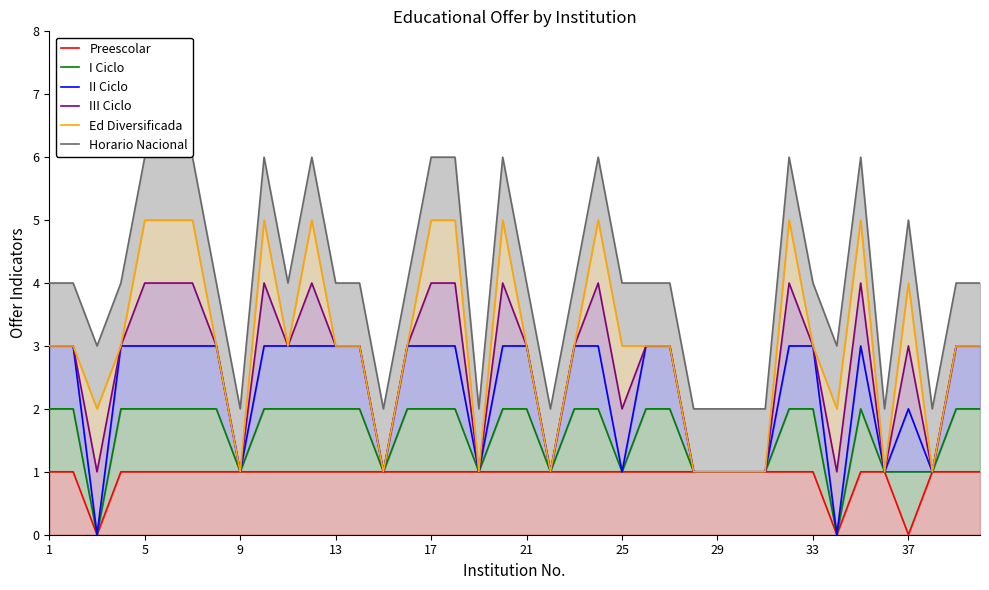

What is the value of the I Ciclo point at the 6th from the left?

2